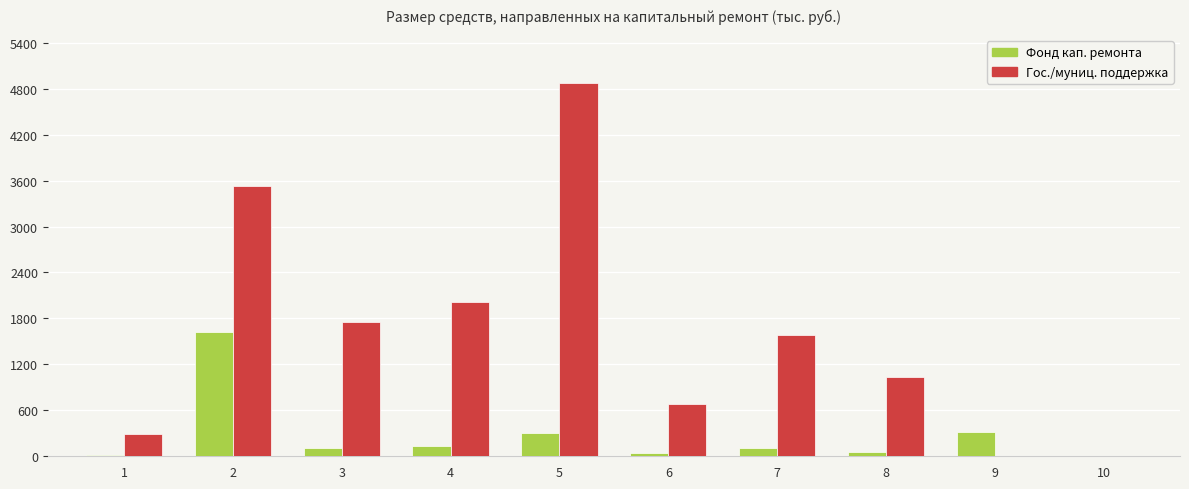

Which series changed the most between 3 and 8?

Гос./муниц. поддержка